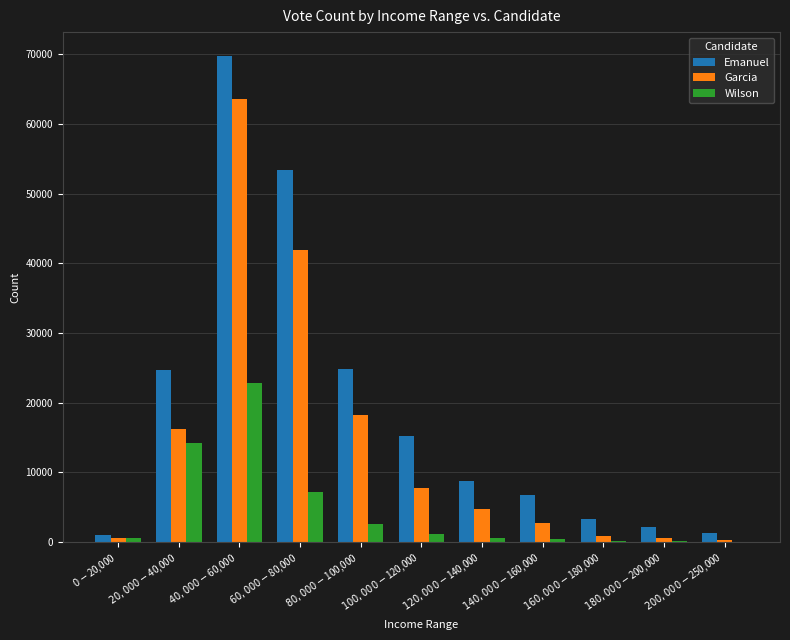

What is the sum of all Garcia values?

157240.7